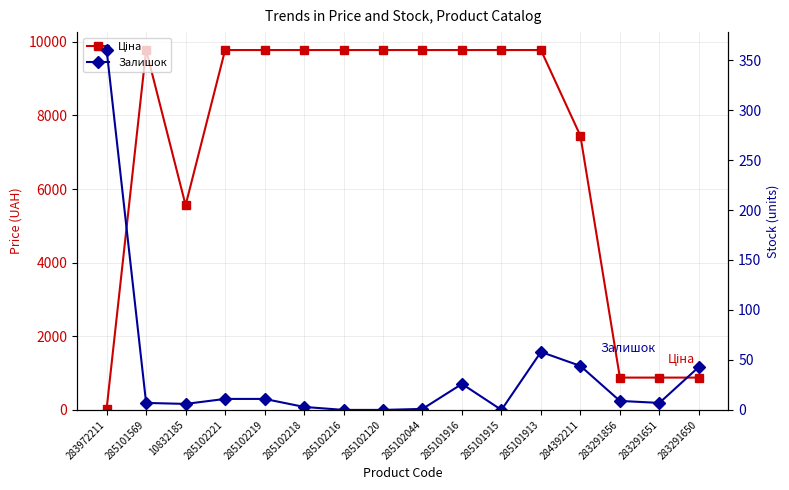

Rank the categories by Ціна value from lowest to highest.

283972211, 283291856, 283291651, 283291650, 10832185, 284392211, 285101569, 285102221, 285102219, 285102218, 285102216, 285102120, 285102044, 285101916, 285101915, 285101913